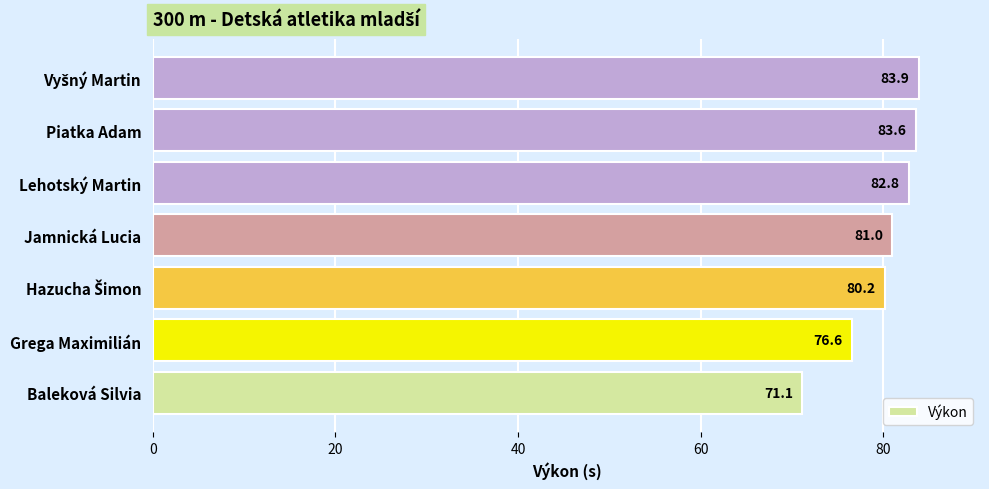

At which label is the value closest to 77?

Grega Maximilián